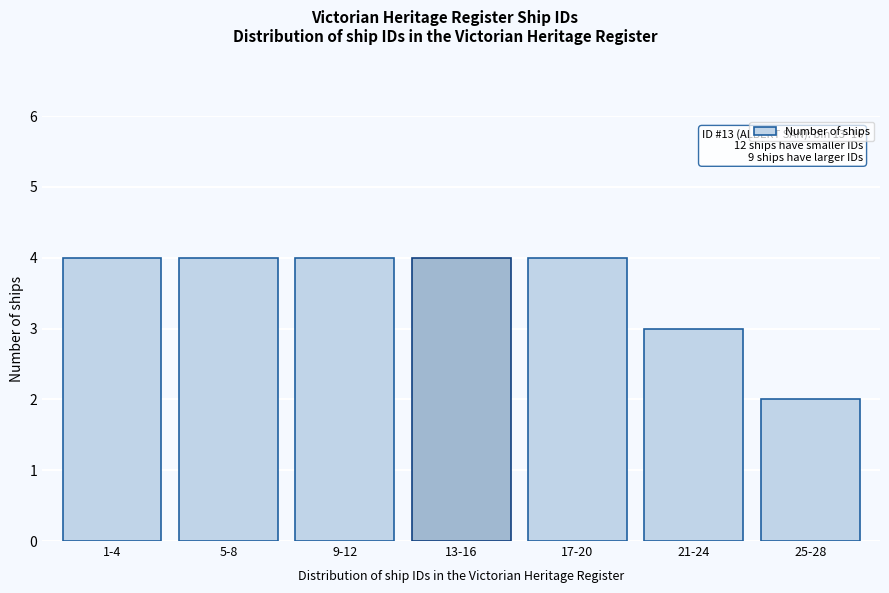

Reading right to left, list all the values displayed in this chart.

25-28=2	21-24=3	17-20=4	13-16=4	9-12=4	5-8=4	1-4=4